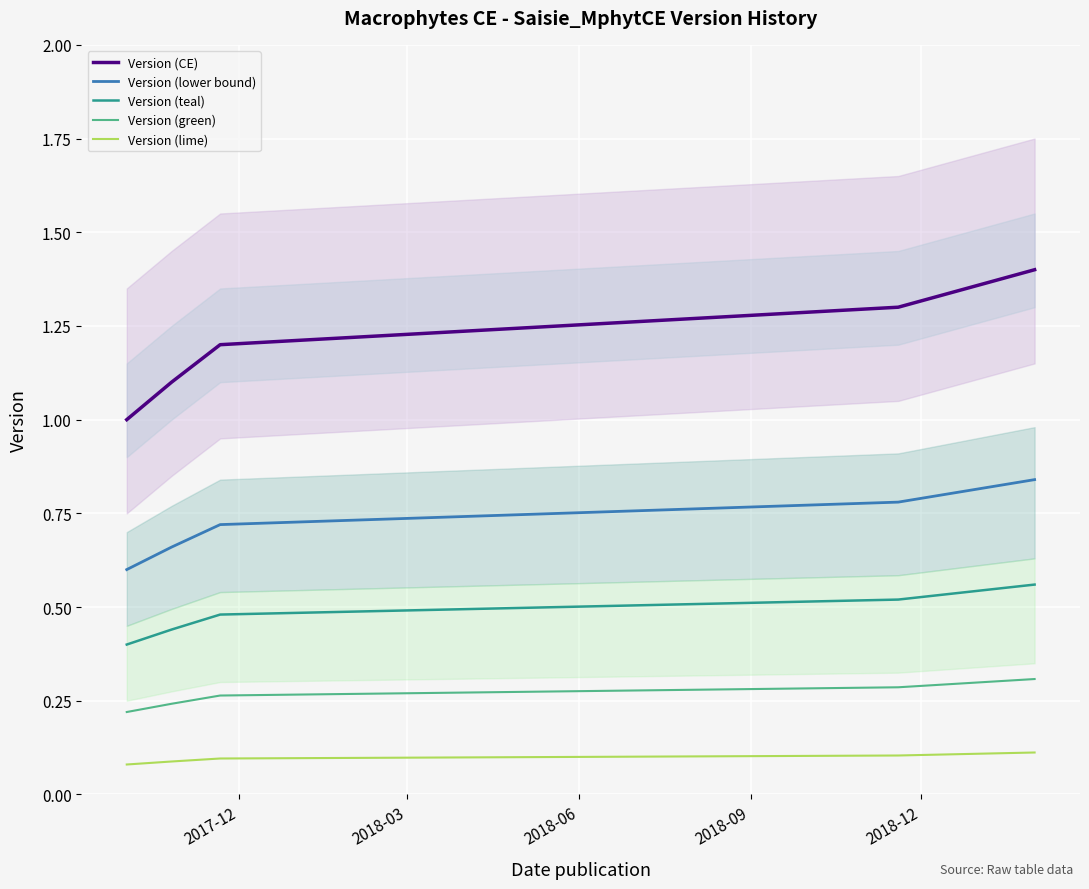

True or false: Version (teal) and Version (green) cross at least once.

False